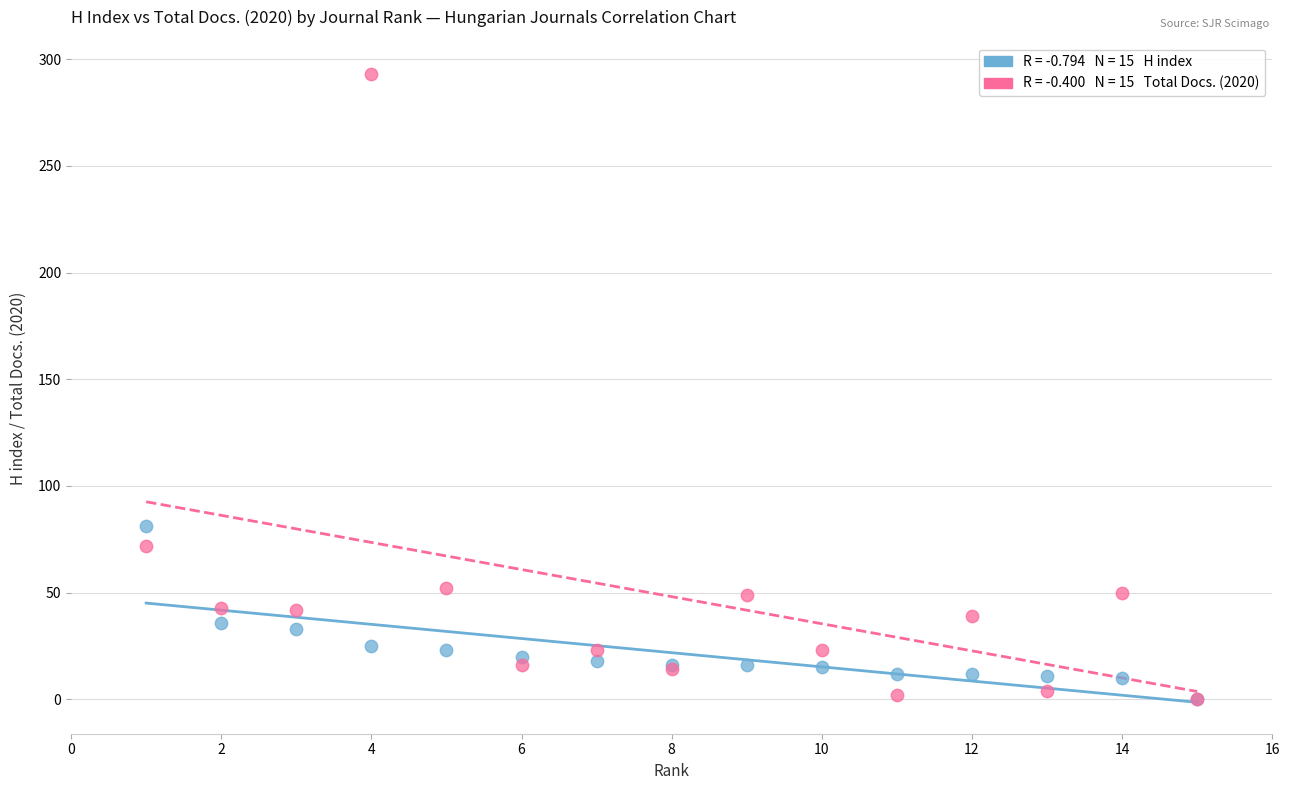

Across all series, what Y value is closest to 146?

81